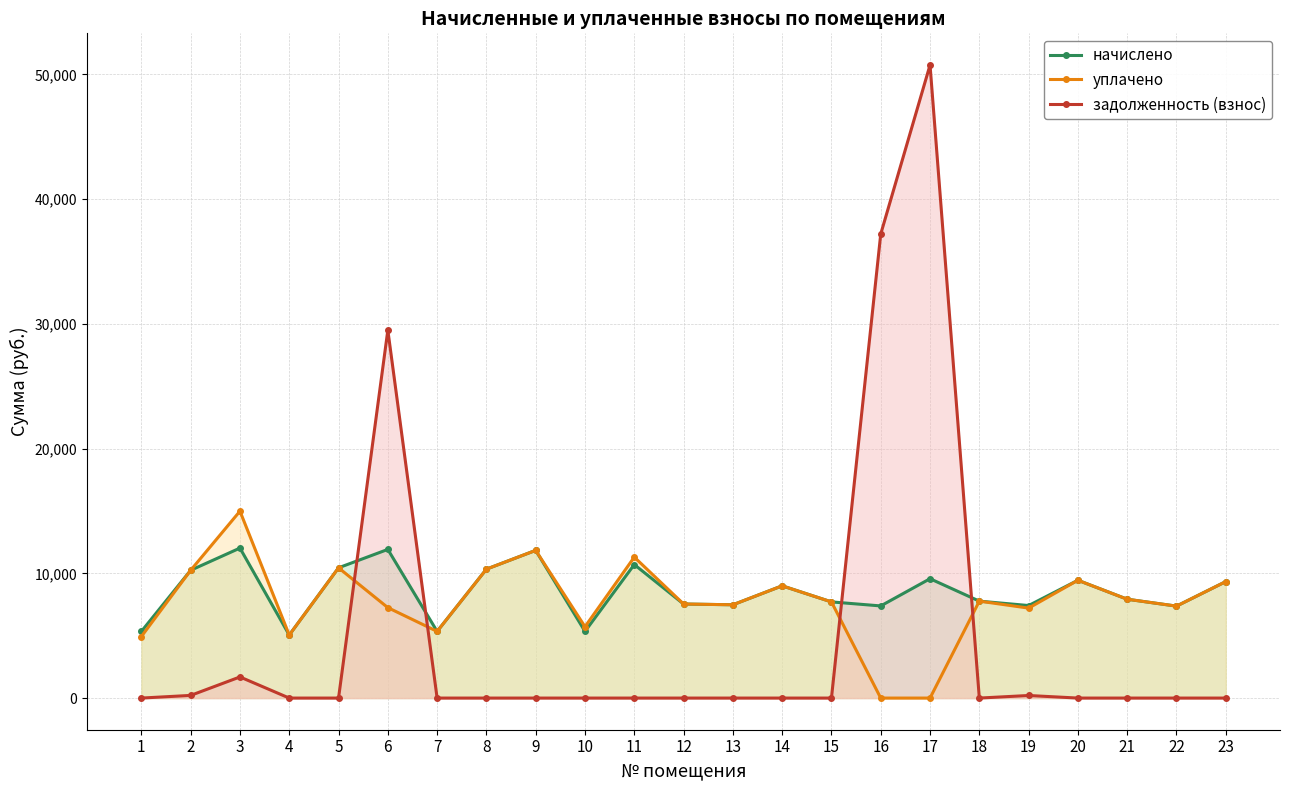

Which series has the largest total across all categories?

начислено